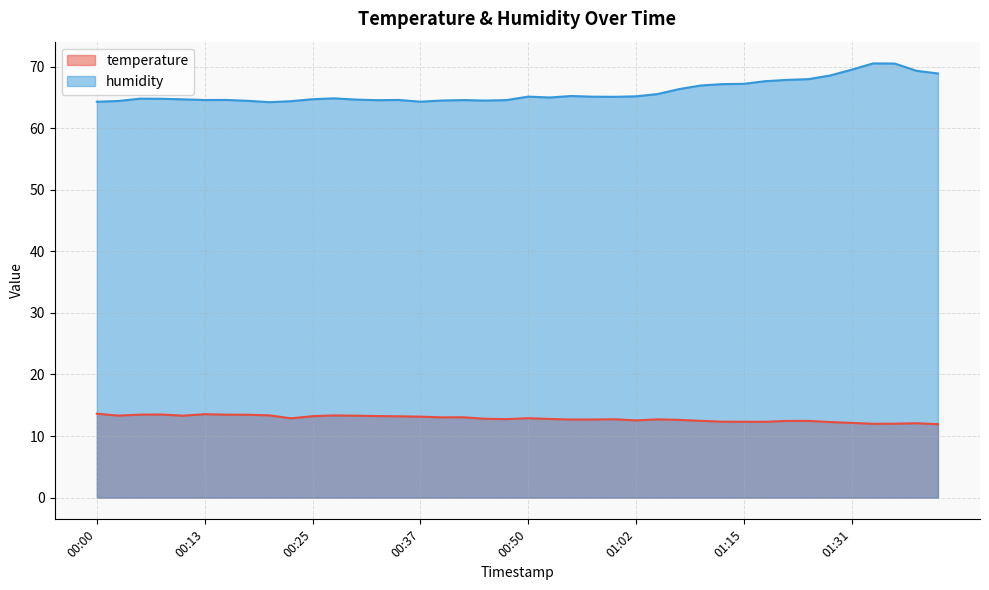

Is it true that humidity equals 65.2 at 01:02?

True